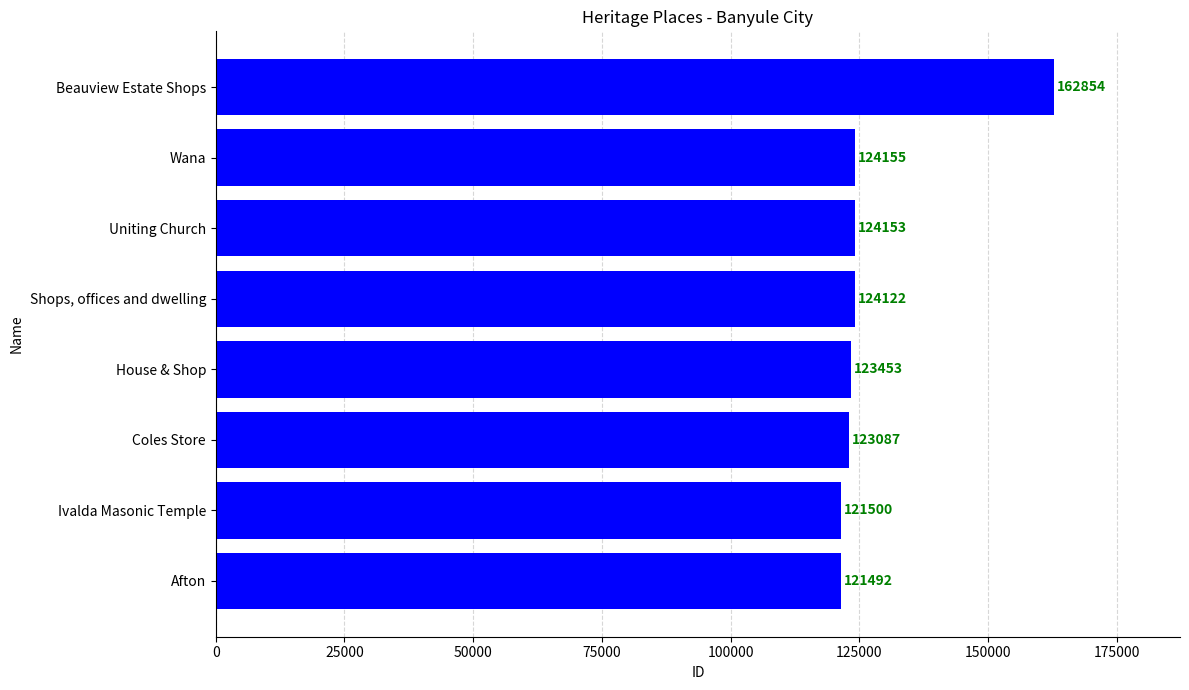

Reading bottom to top, extract all data points from this chart.

121492	121500	123087	123453	124122	124153	124155	162854